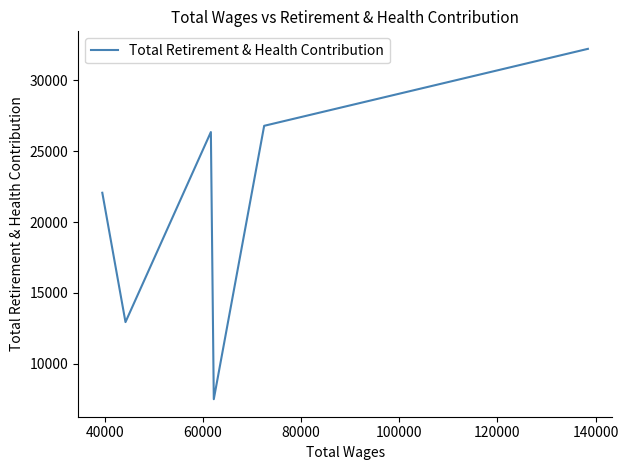

What is the difference between the second highest and second lowest values?

13849